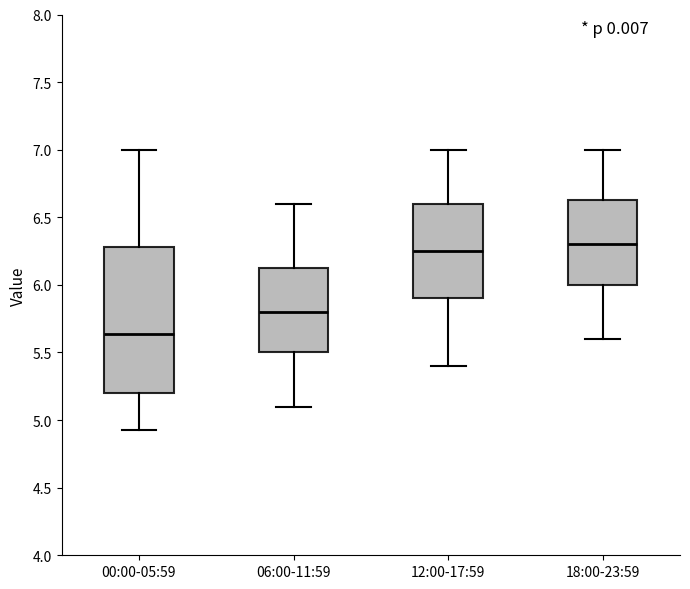

Comparing the boxes themselves (not the whiskers), which one is the tallest?

00:00-05:59